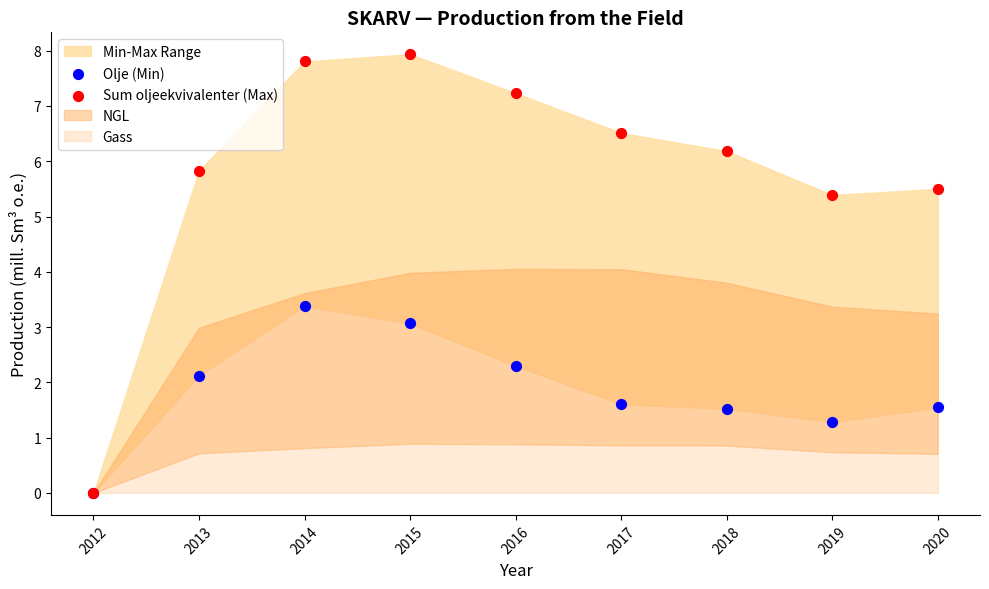

In the Olje (Min) series, what Y value is closest to 1?

1.3